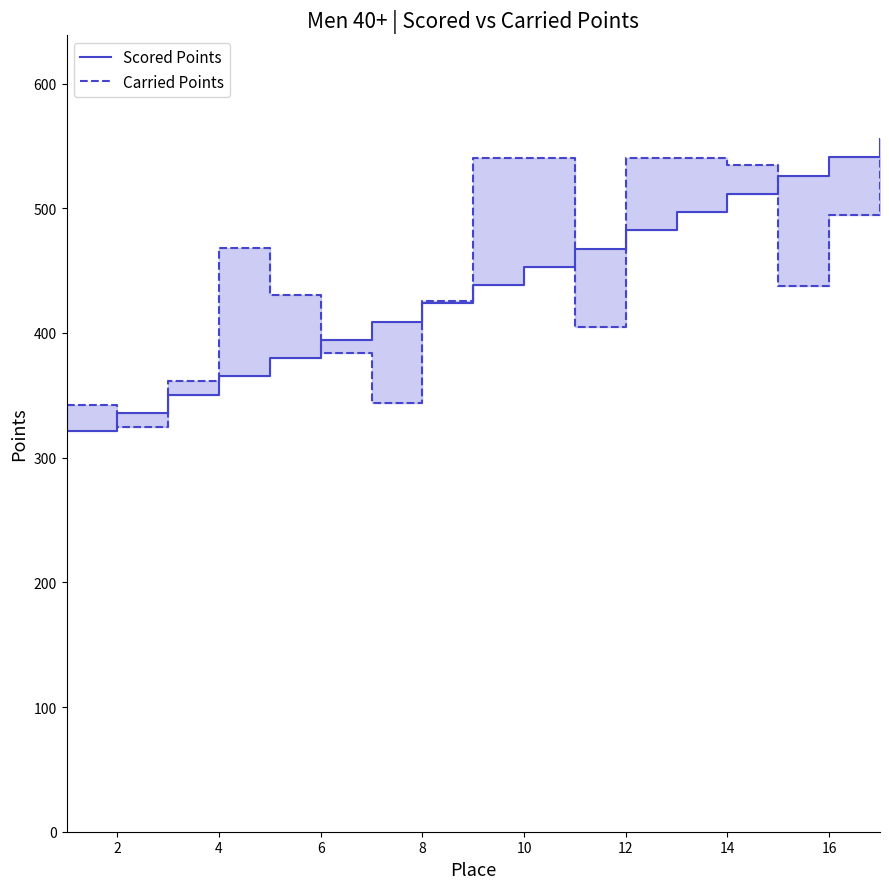

True or false: Scored Points has more than 1 interior local peaks.

False